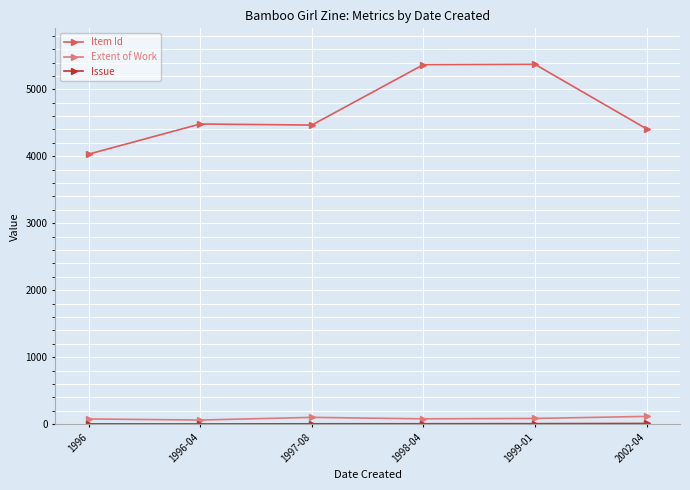

Is it true that Item Id equals 4482 at 1996-04?

True